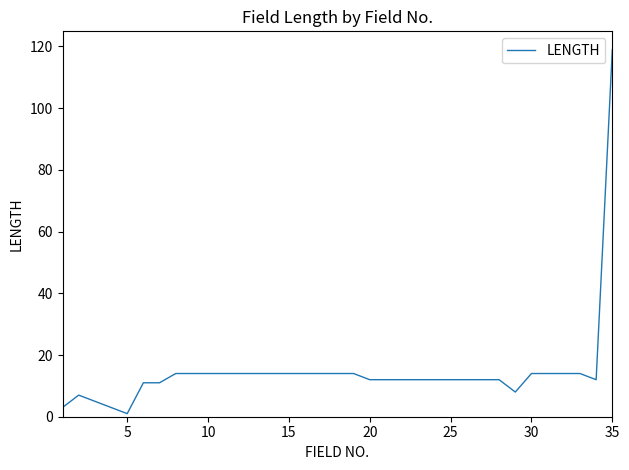

What is the difference between the maximum and second lowest values?

116